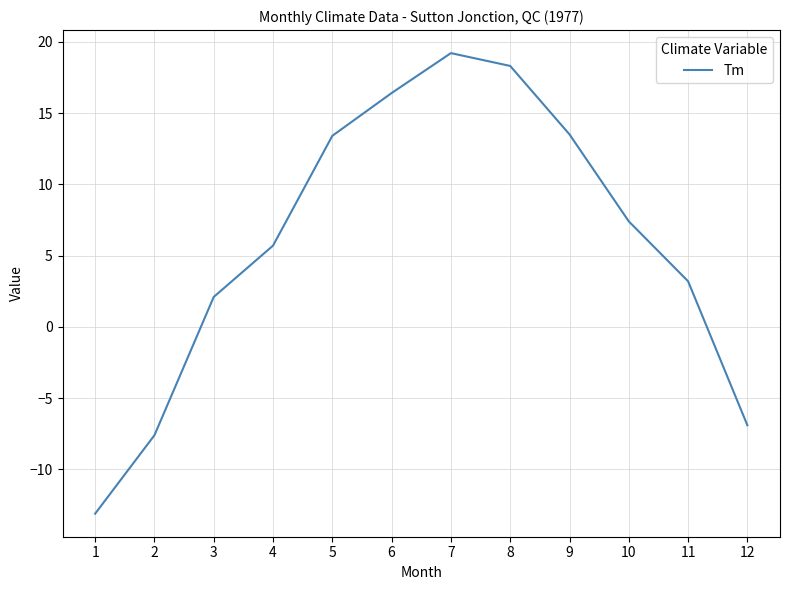

How many lines are shown in the chart?

1